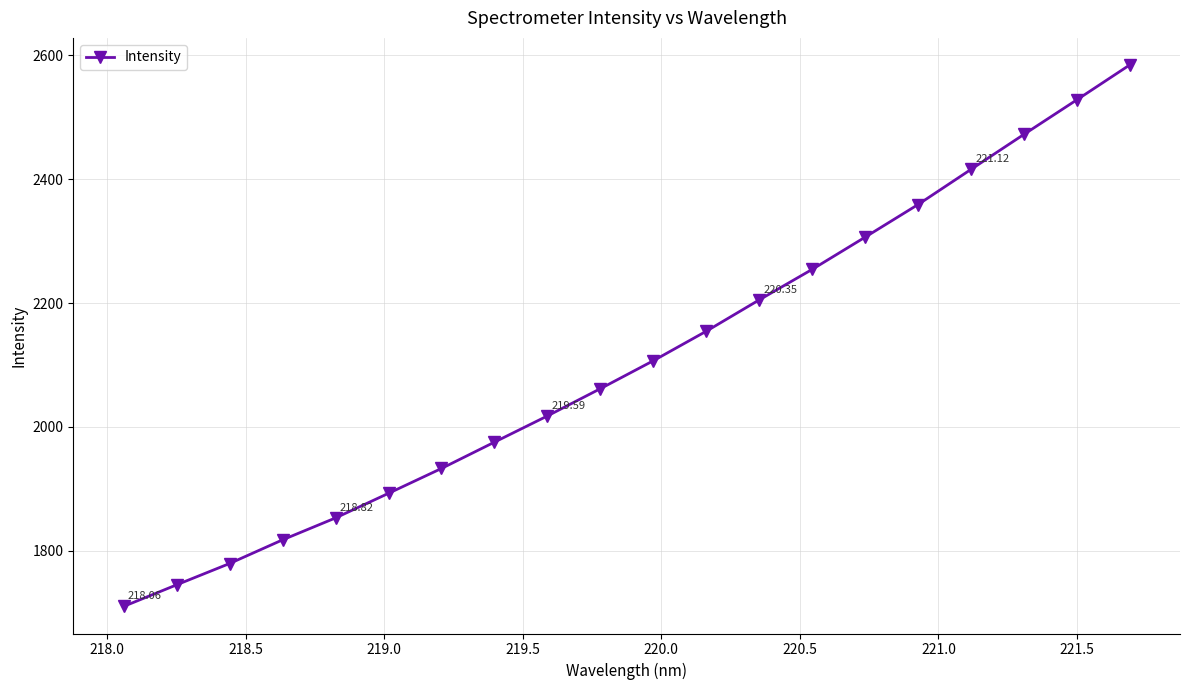

Reading left to right, extract all data points from this chart.

1710.5	1745.3	1779.7	1817.9	1853.3	1893.0	1933.1	1975.6	2017.8	2061.8	2106.9	2154.5	2205.0	2254.3	2306.2	2358.8	2415.5	2472.0	2527.8	2584.0